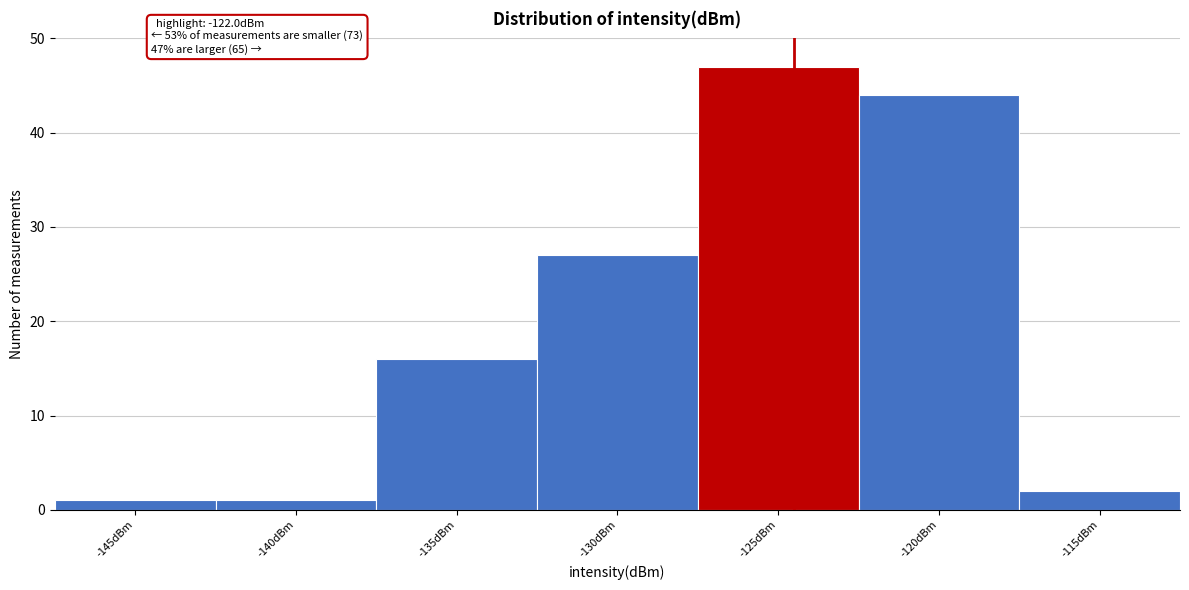

Reading left to right, extract all data points from this chart.

1	1	16	27	47	44	2